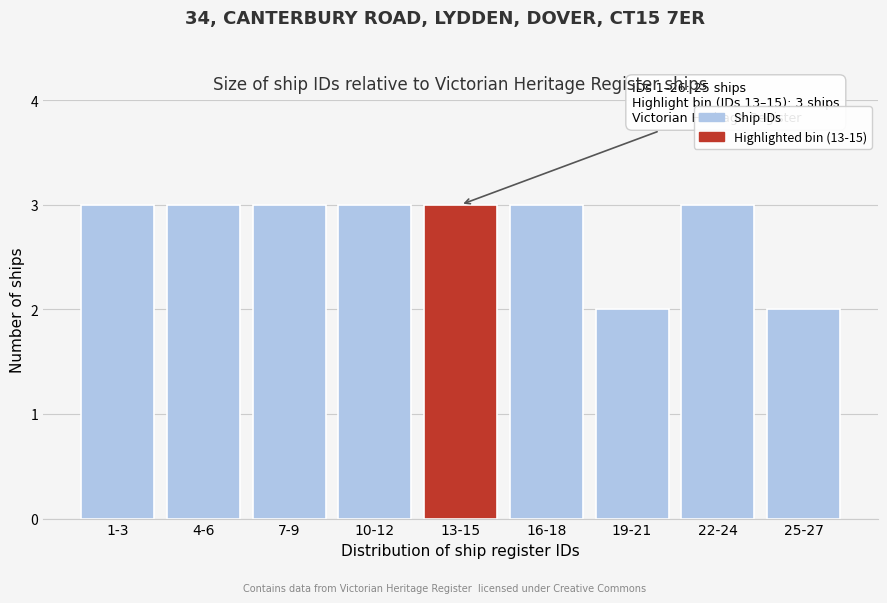

Reading left to right, transcribe all the data shown in this chart.

3	3	3	3	3	3	2	3	2